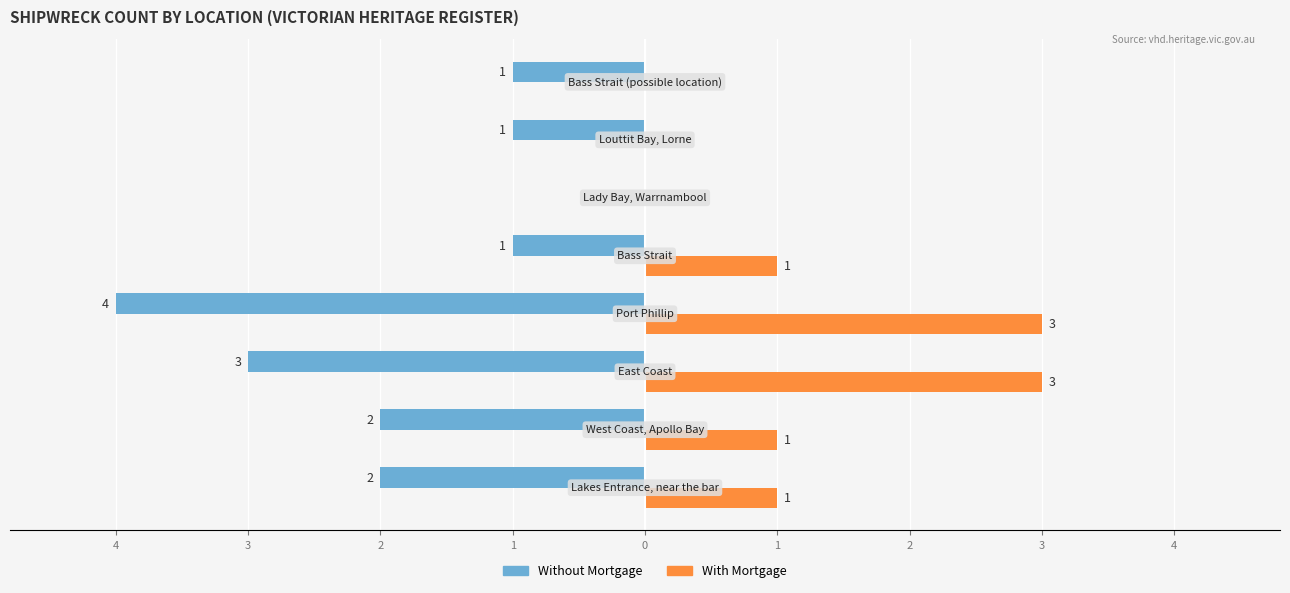

What are all the series names shown in the legend?

Without Mortgage, With Mortgage